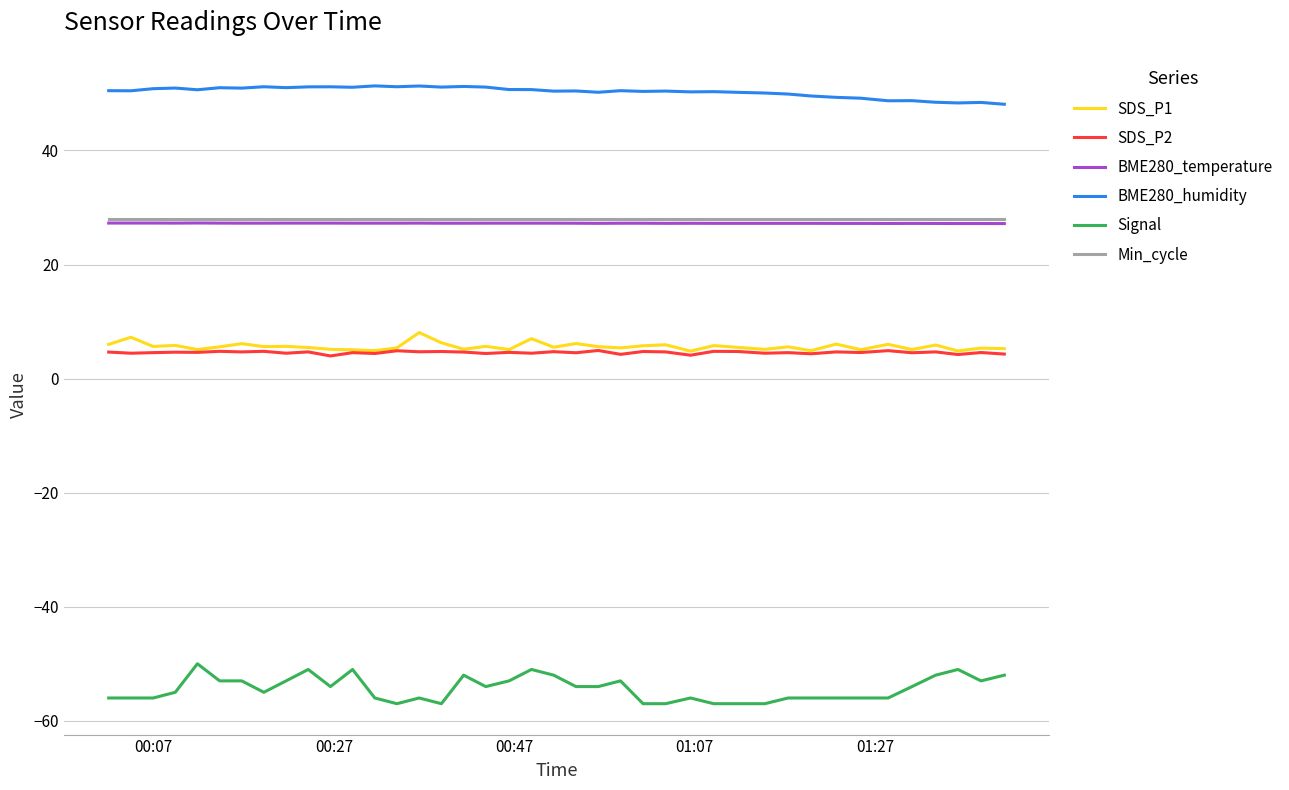

True or false: Signal and BME280_temperature cross at least once.

False